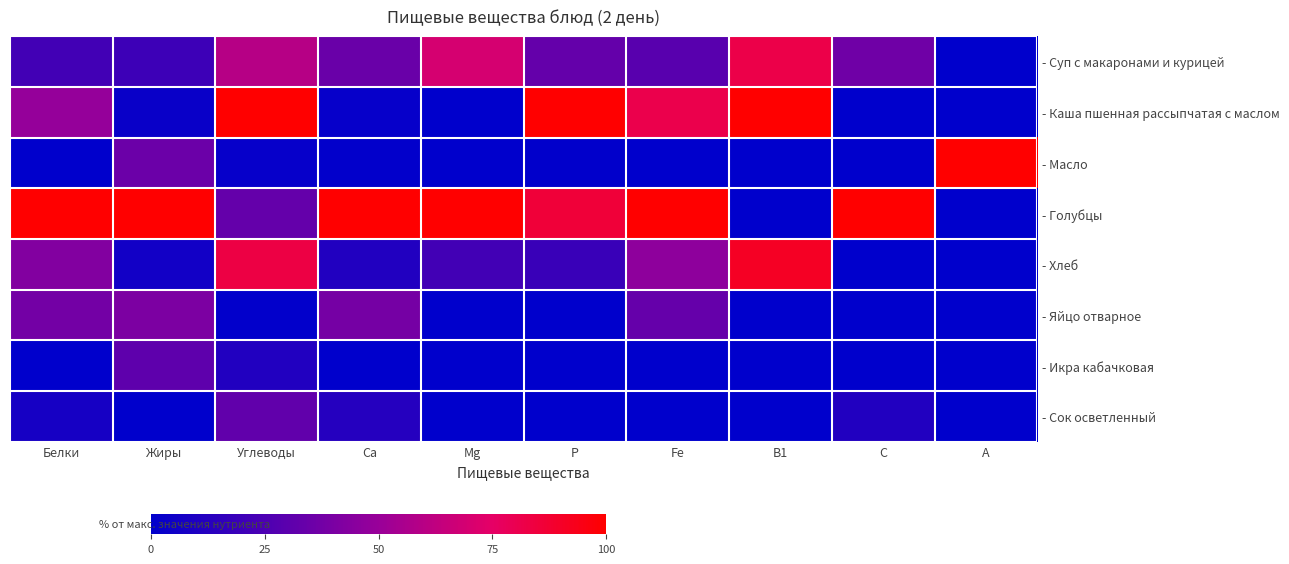

At which category does the chart reach its minimum across all series?

А